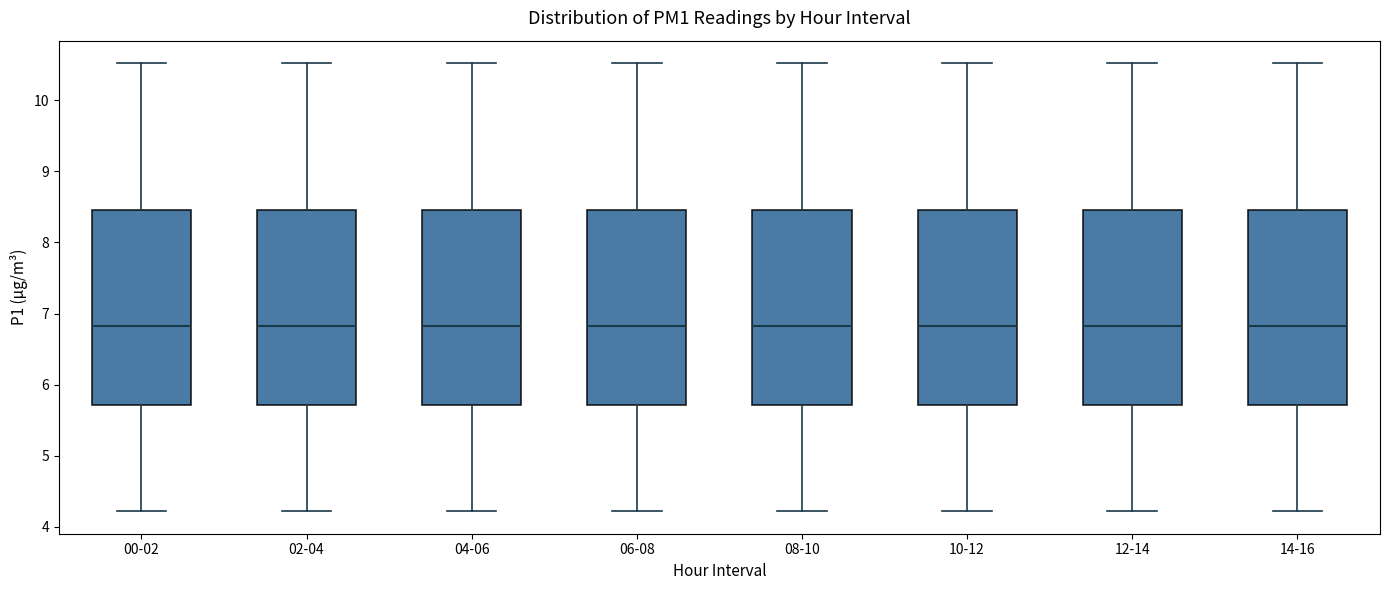

Reading left to right, transcribe this box plot: for each box, give where its median line is, the range the box spans, and where its two whiskers end, as read against the y-axis. The values are not printed on the chart, so give them approximately, as read against the axis.

00-02: median 6.8, box 5.7 to 8.5, whiskers 4.2 to 10.5
02-04: median 6.8, box 5.7 to 8.5, whiskers 4.2 to 10.5
04-06: median 6.8, box 5.7 to 8.5, whiskers 4.2 to 10.5
06-08: median 6.8, box 5.7 to 8.5, whiskers 4.2 to 10.5
08-10: median 6.8, box 5.7 to 8.5, whiskers 4.2 to 10.5
10-12: median 6.8, box 5.7 to 8.5, whiskers 4.2 to 10.5
12-14: median 6.8, box 5.7 to 8.5, whiskers 4.2 to 10.5
14-16: median 6.8, box 5.7 to 8.5, whiskers 4.2 to 10.5